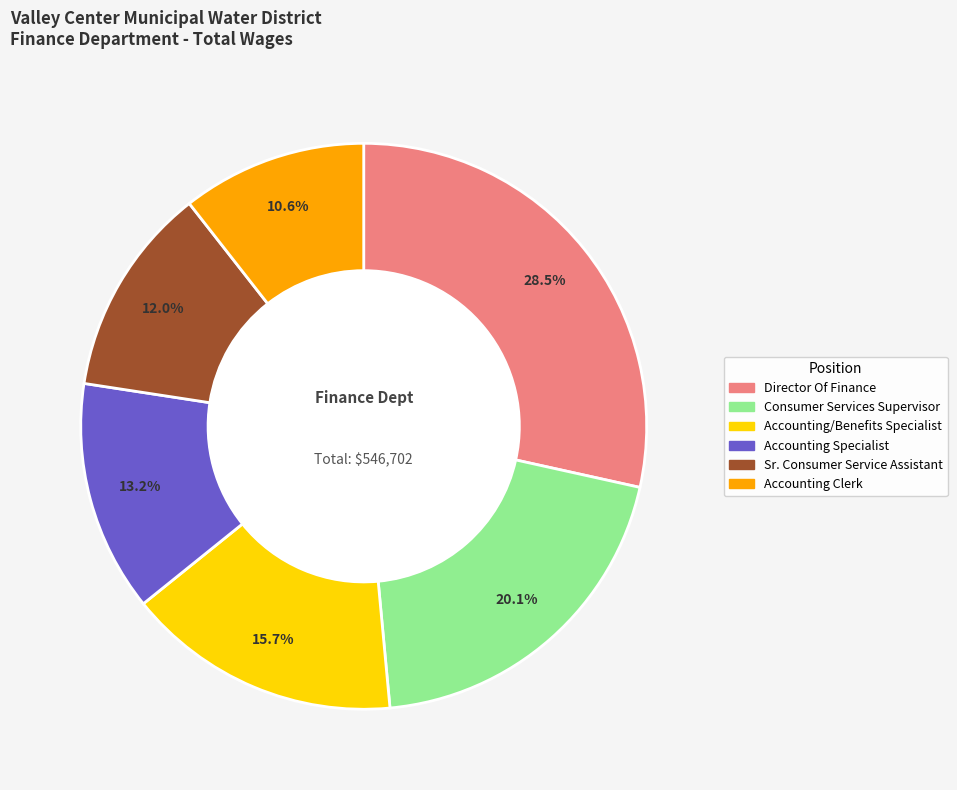

Is there any slice that represents more than half of the pie?

No